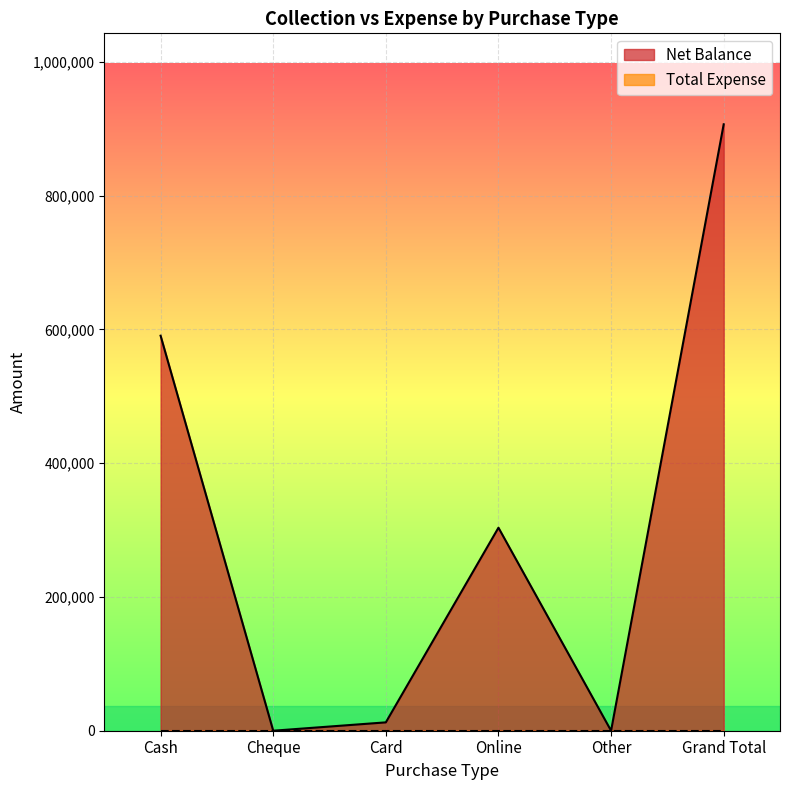

Which series has the largest range (max minus min)?

Net Balance